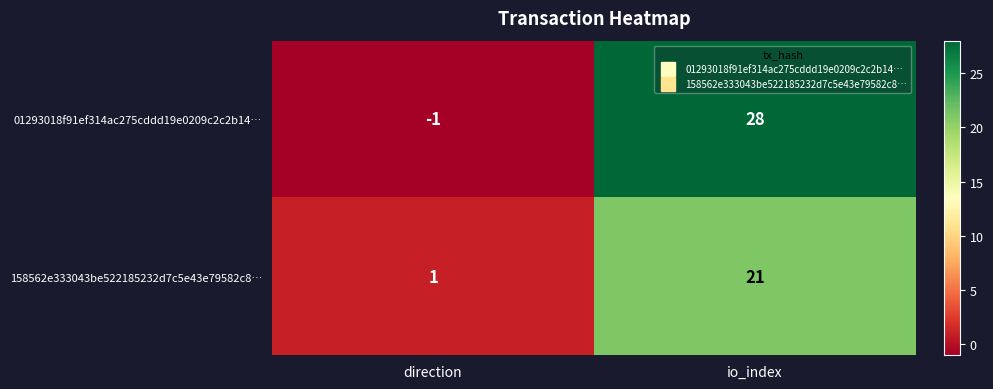

What is the spread (max minus min) of values at io_index?

7